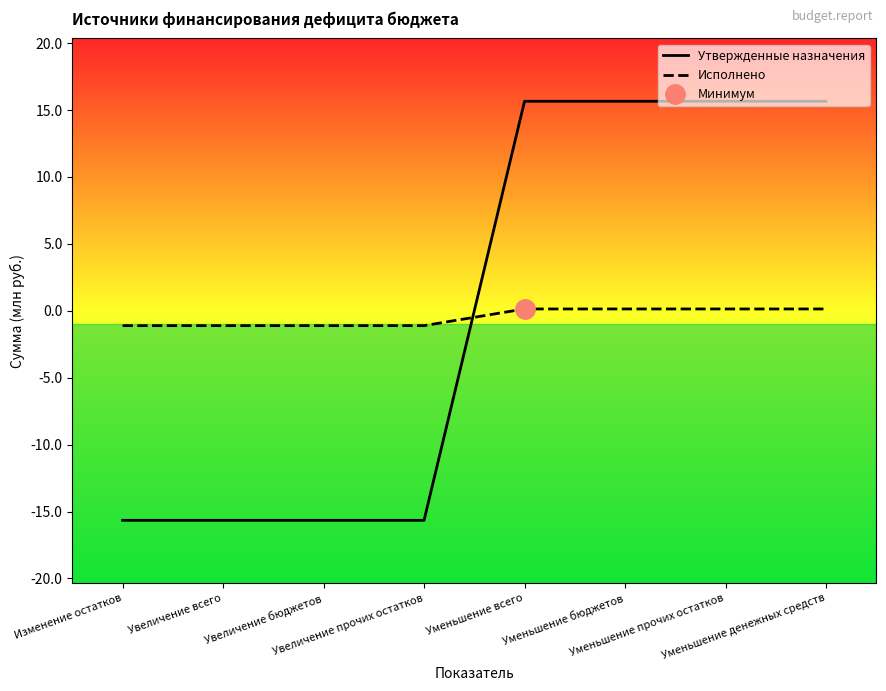

How many lines are shown in the chart?

2